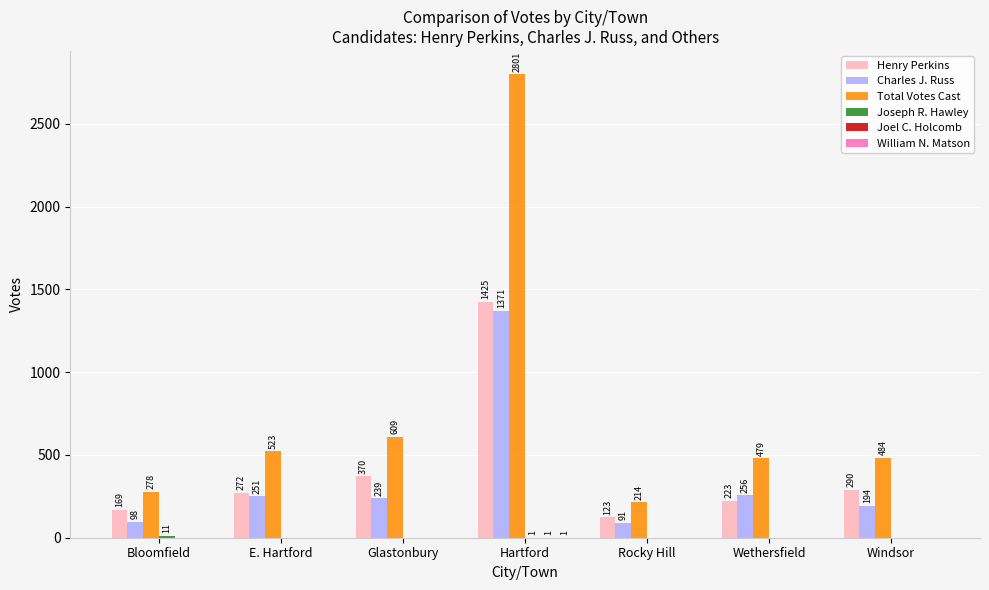

What is the average value of the Total Votes Cast series?

770